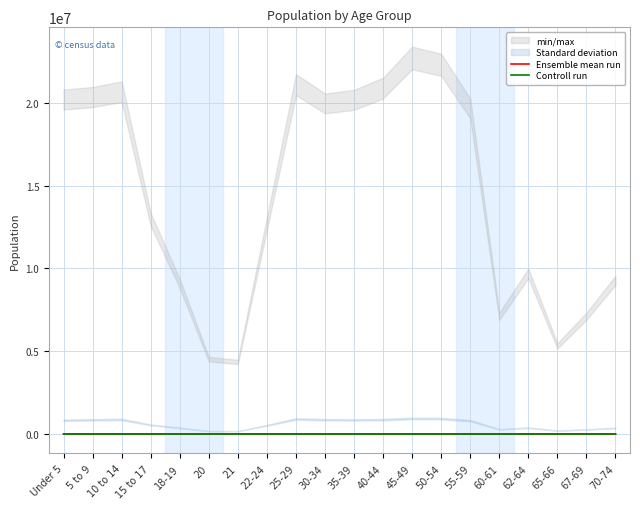

What are all the series names shown in the legend?

Ensemble mean run, Controll run